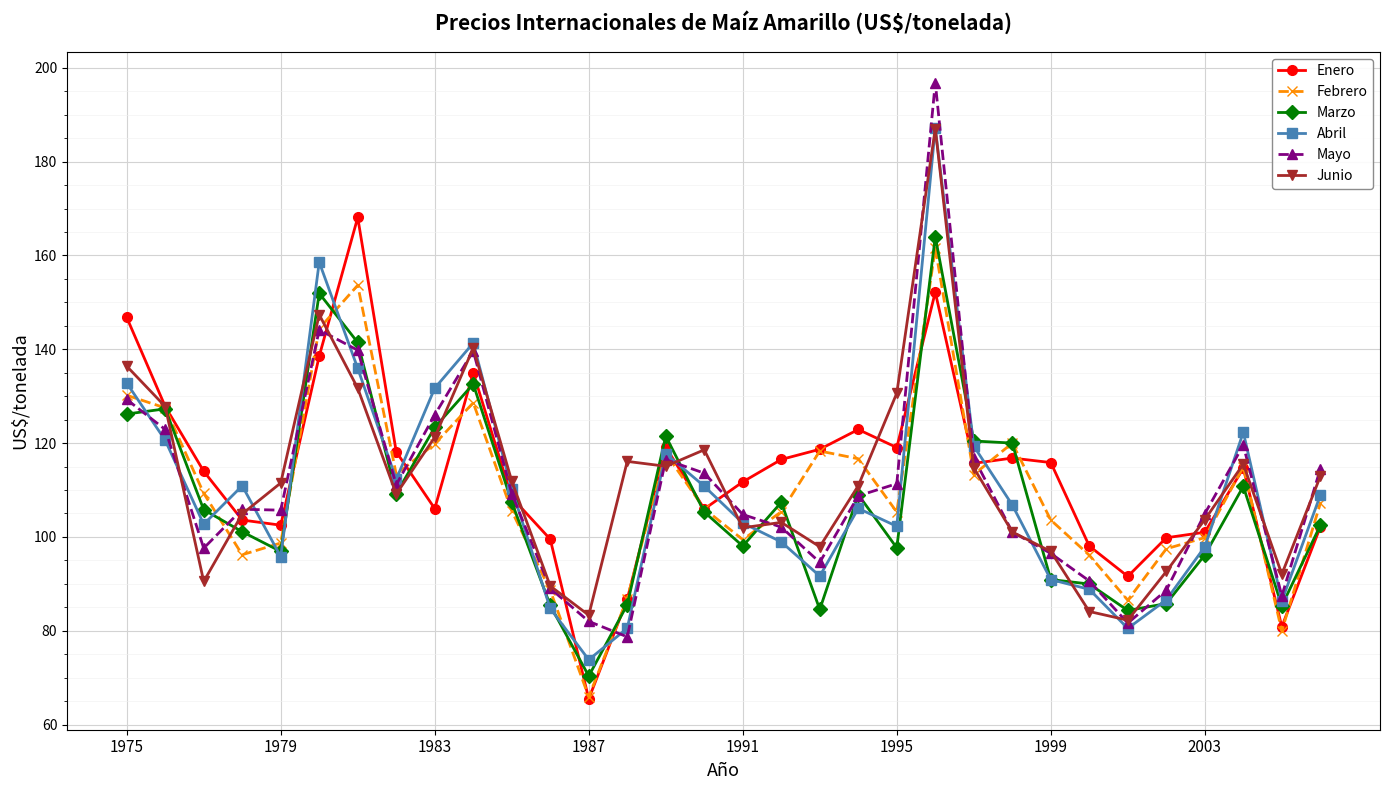

What is the value of the Enero point at the 16th from the left?

106.0